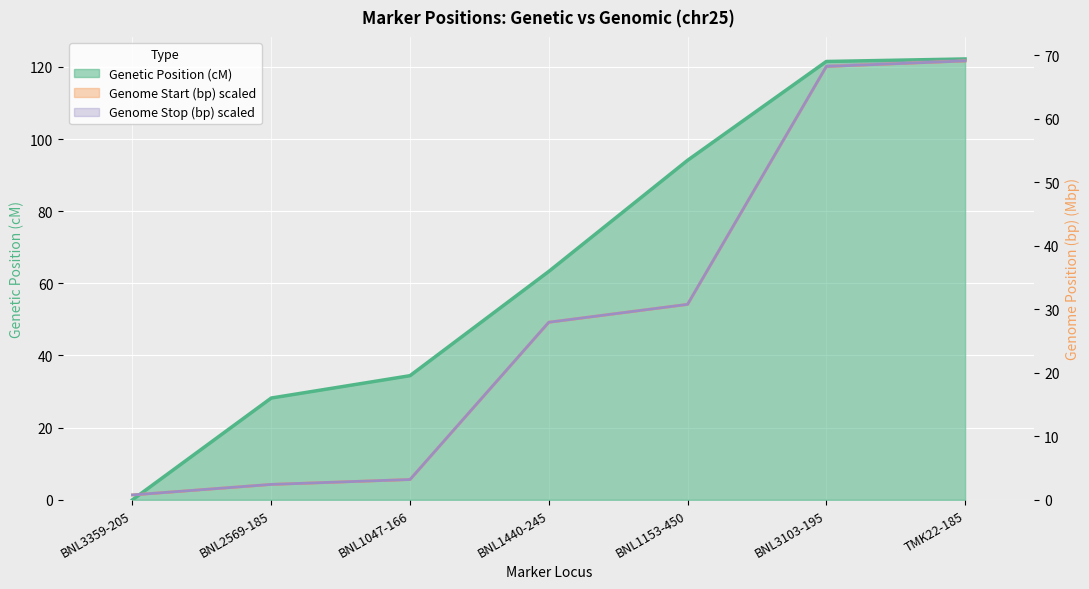

Reading right to left, transcribe all the data shown in this chart.

Genetic Position (cM): TMK22-185=122.2	BNL3103-195=121.5	BNL1153-450=94.1	BNL1440-245=63.3	BNL1047-166=34.4	BNL2569-185=28.2	BNL3359-205=0.0
Genome Start (bp) scaled: TMK22-185=69.1	BNL3103-195=68.3	BNL1153-450=30.8	BNL1440-245=28.0	BNL1047-166=3.2	BNL2569-185=2.4	BNL3359-205=0.8
Genome Stop (bp) scaled: TMK22-185=69.1	BNL3103-195=68.3	BNL1153-450=30.8	BNL1440-245=28.0	BNL1047-166=3.2	BNL2569-185=2.4	BNL3359-205=0.8